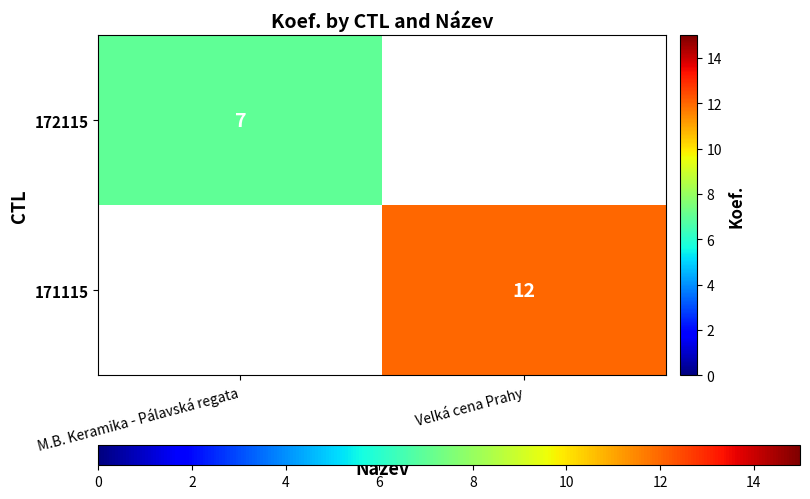

True or false: 172115 has a value of 7 at M.B. Keramika - Pálavská regata.

True